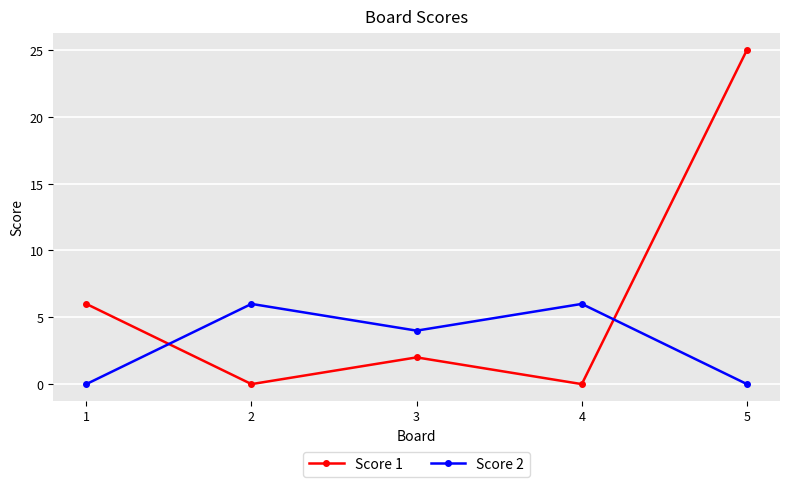

What is the difference between the highest and lowest values at 2?

6